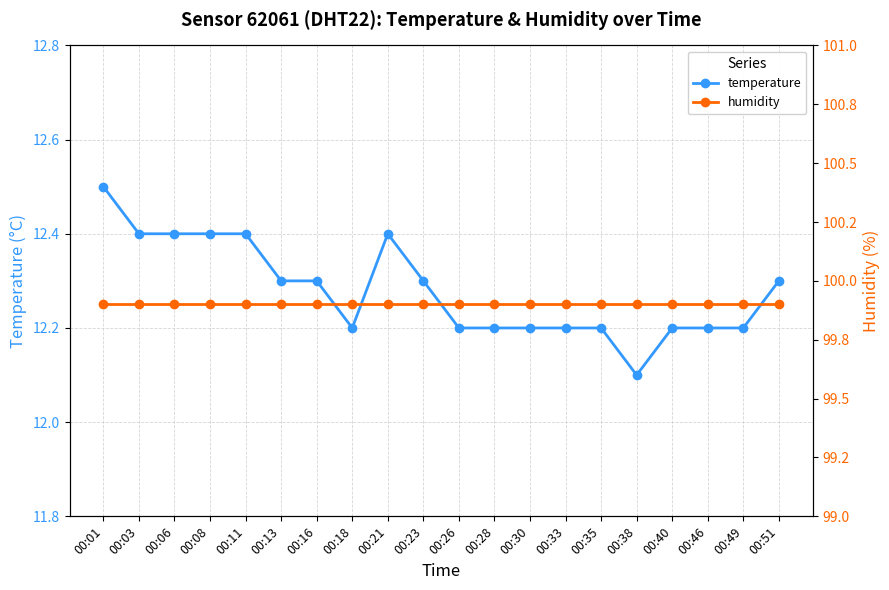

What is the difference between the maximum and minimum values in the temperature series?

0.4